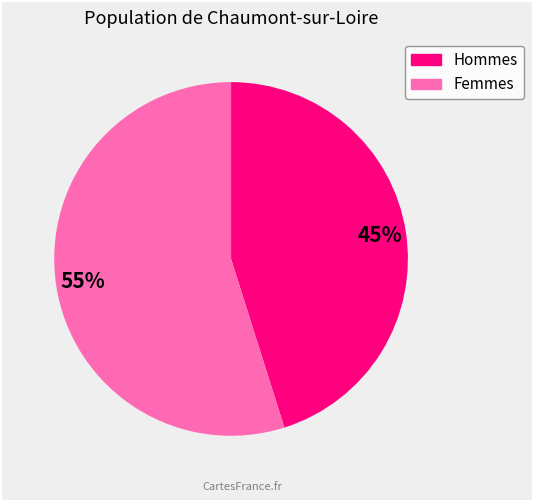

To the nearest percent, what is the difference between the largest and smallest slice percentages?

10%